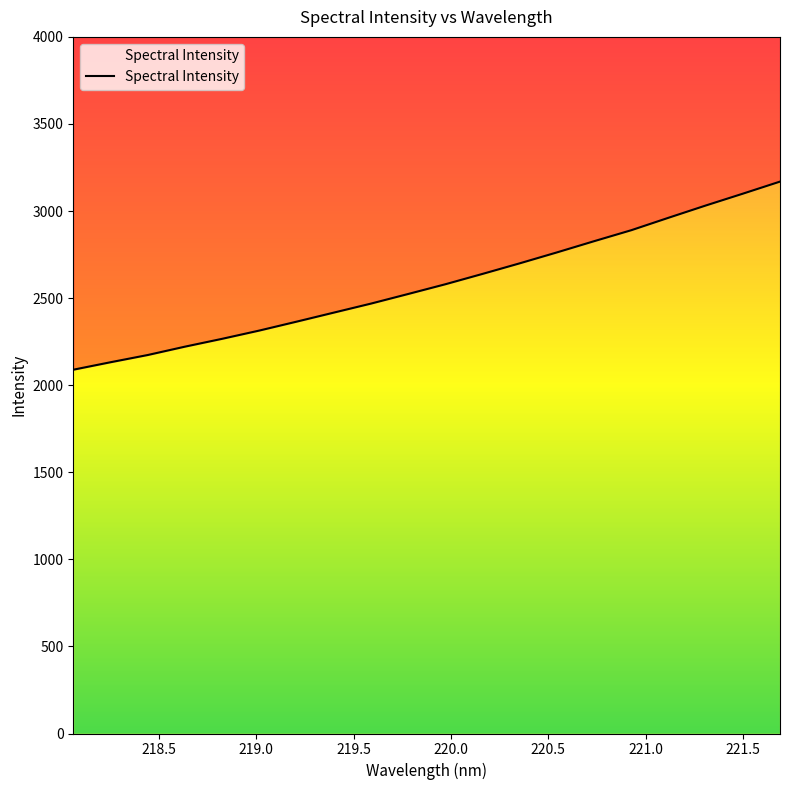

The value at 13 is 1118.8. True or false?

False